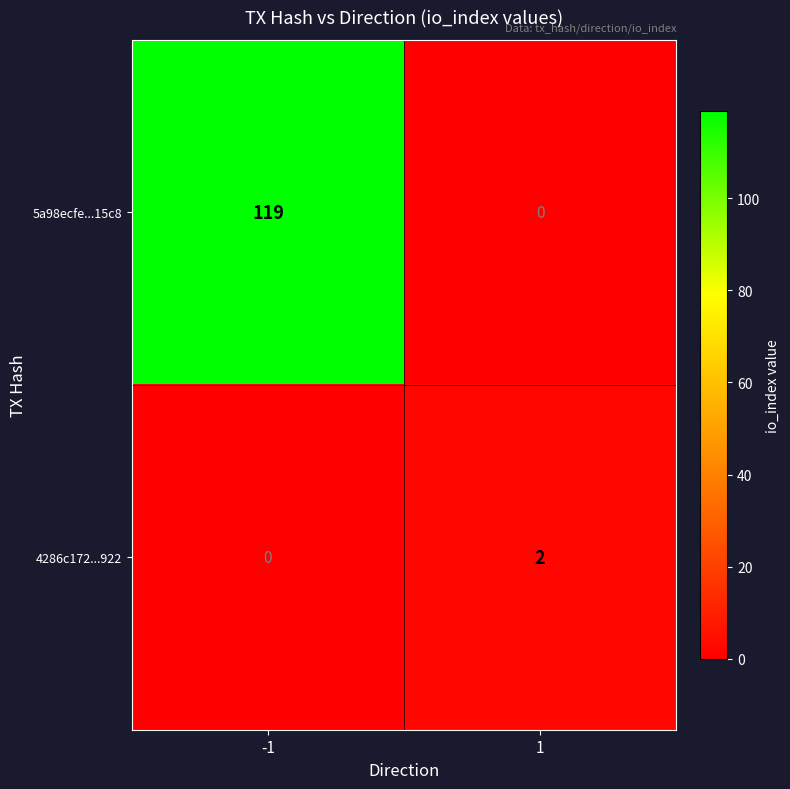

Rank the series at 1 from highest to lowest value.

4286c172...922, 5a98ecfe...15c8